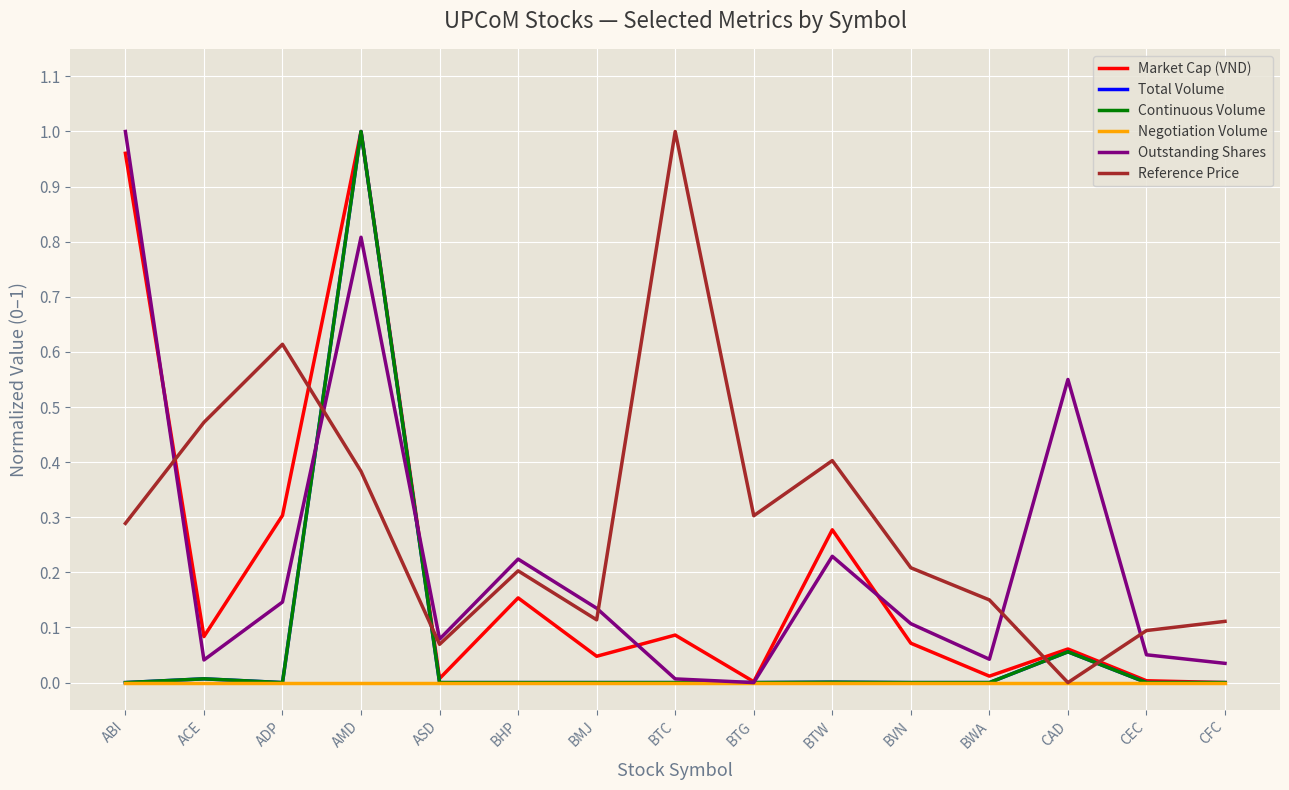

Does the chart display data point markers on the line(s)?

No